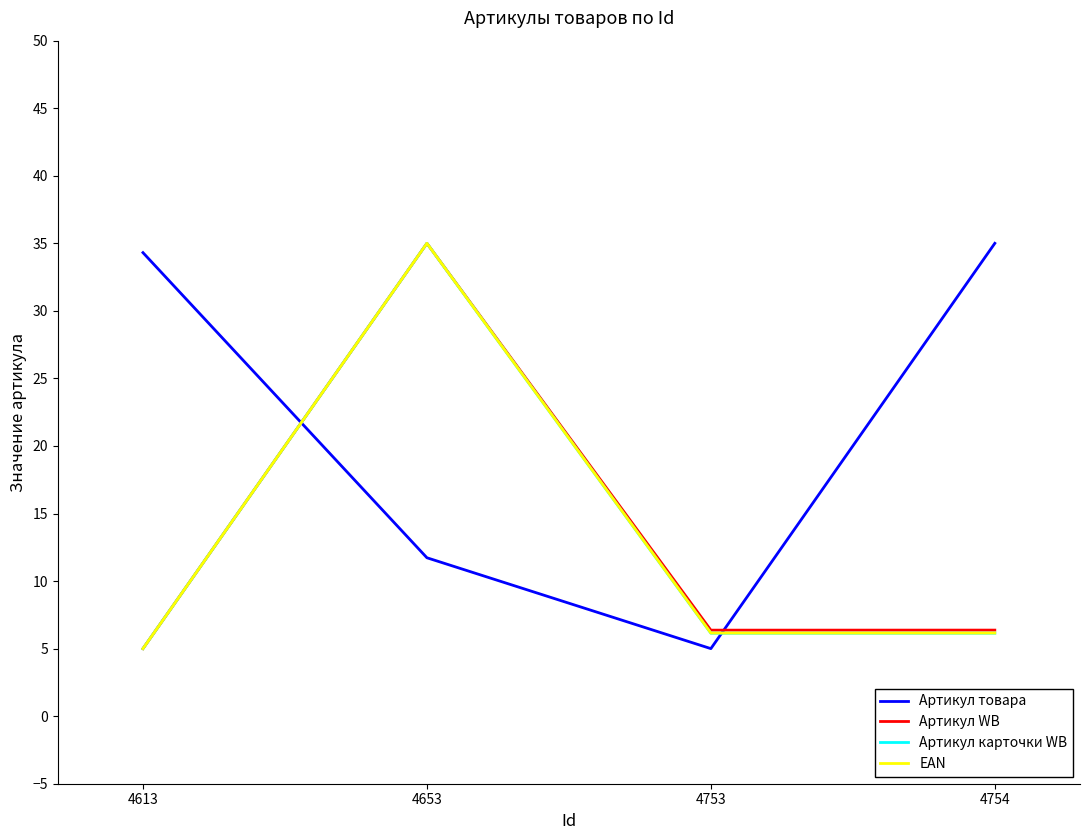

The value of Артикул WB at 4753 is 6.4. True or false?

True